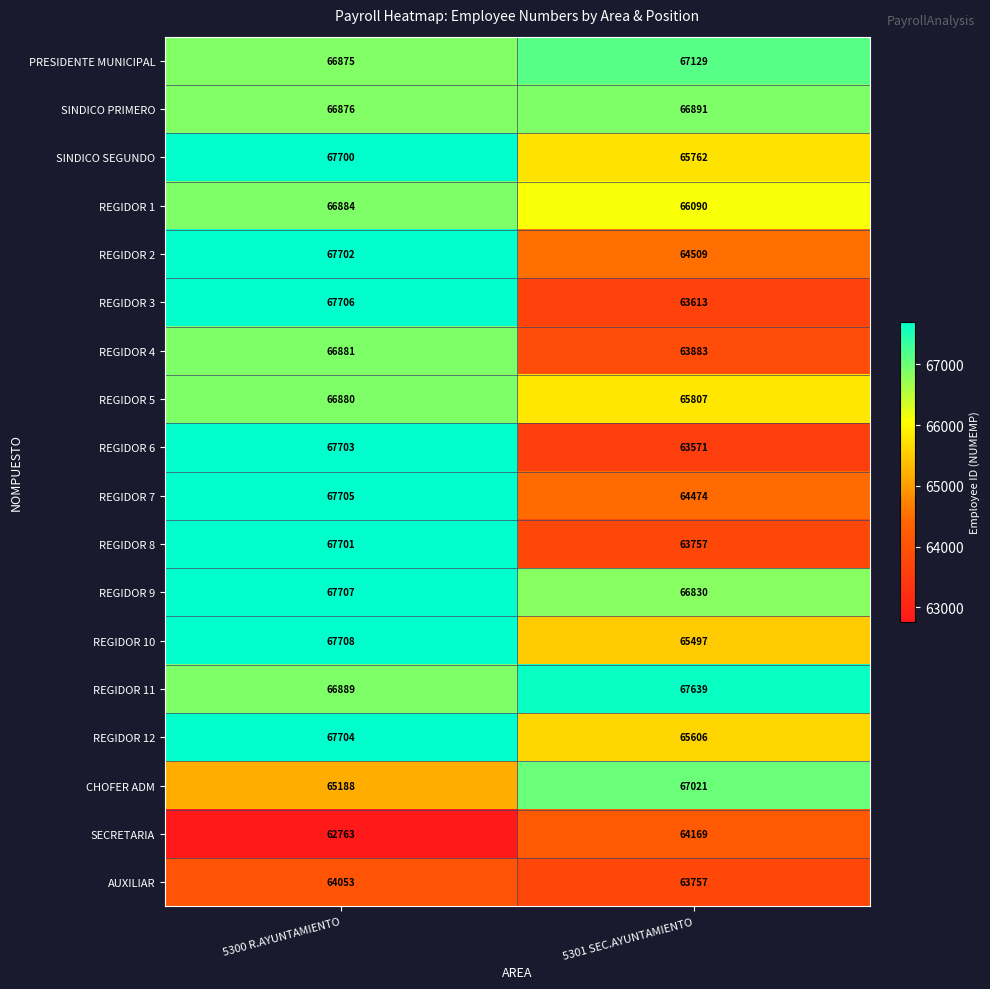

Rank the series by their maximum value, from lowest to highest.

AUXILIAR, SECRETARIA, REGIDOR 5, REGIDOR 4, REGIDOR 1, SINDICO PRIMERO, CHOFER ADM, PRESIDENTE MUNICIPAL, REGIDOR 11, SINDICO SEGUNDO, REGIDOR 8, REGIDOR 2, REGIDOR 6, REGIDOR 12, REGIDOR 7, REGIDOR 3, REGIDOR 9, REGIDOR 10